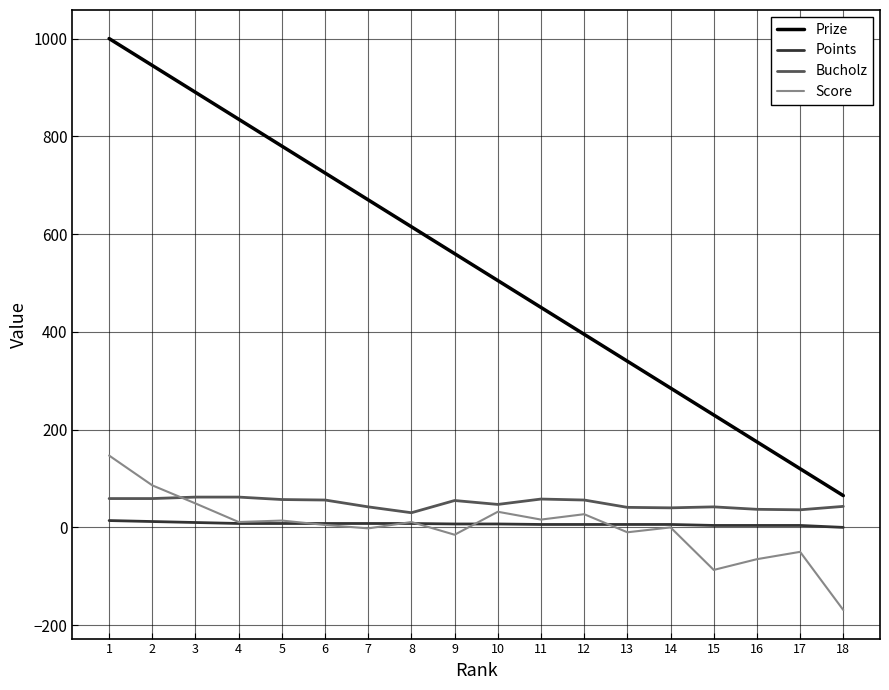

How many values in the Bucholz series are below 55?

9